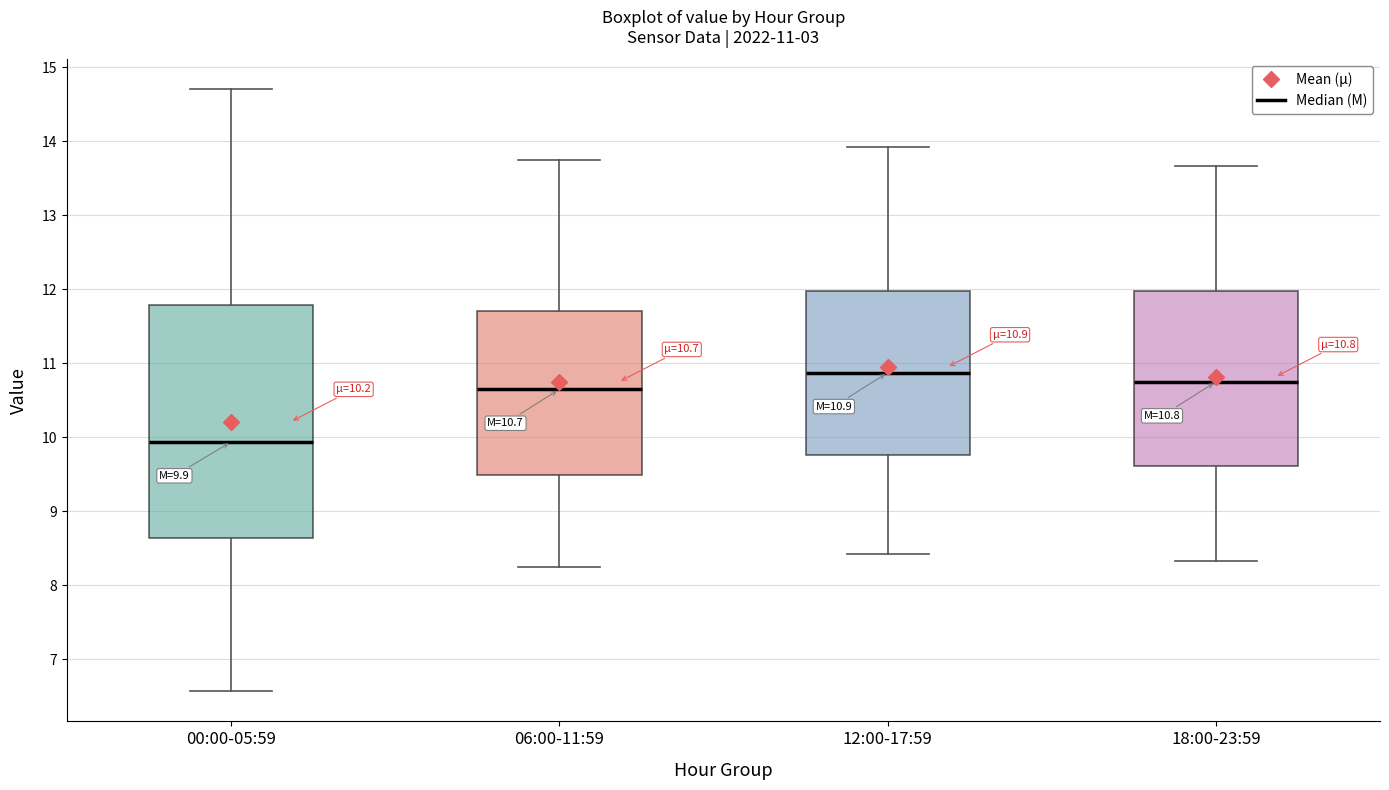

Which box's median line is the highest?

12:00-17:59